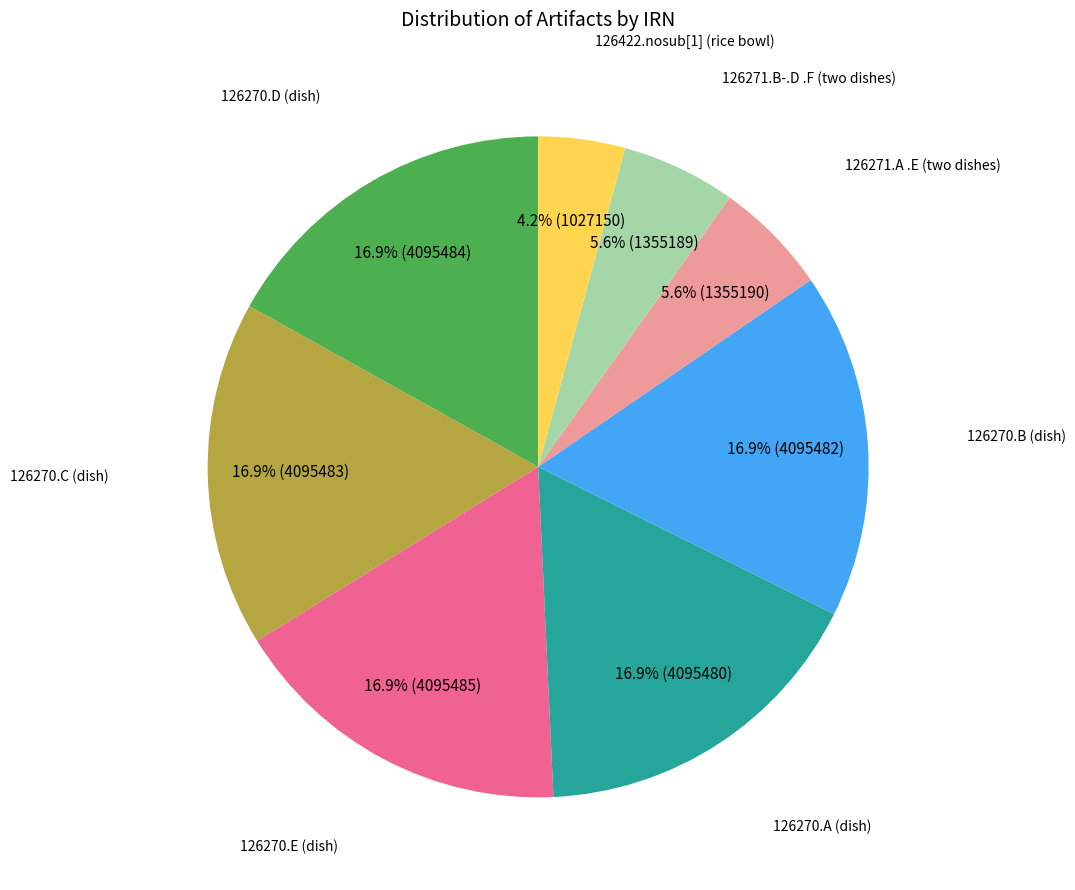

To the nearest percent, what is the combined percentage of 126271.B-.D .F (two dishes) and 126270.A (dish)?

23%